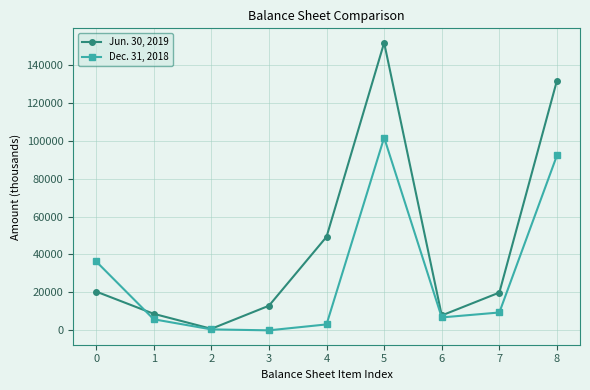

What is the sum of the Dec. 31, 2018 values at 7 and 6?

16226